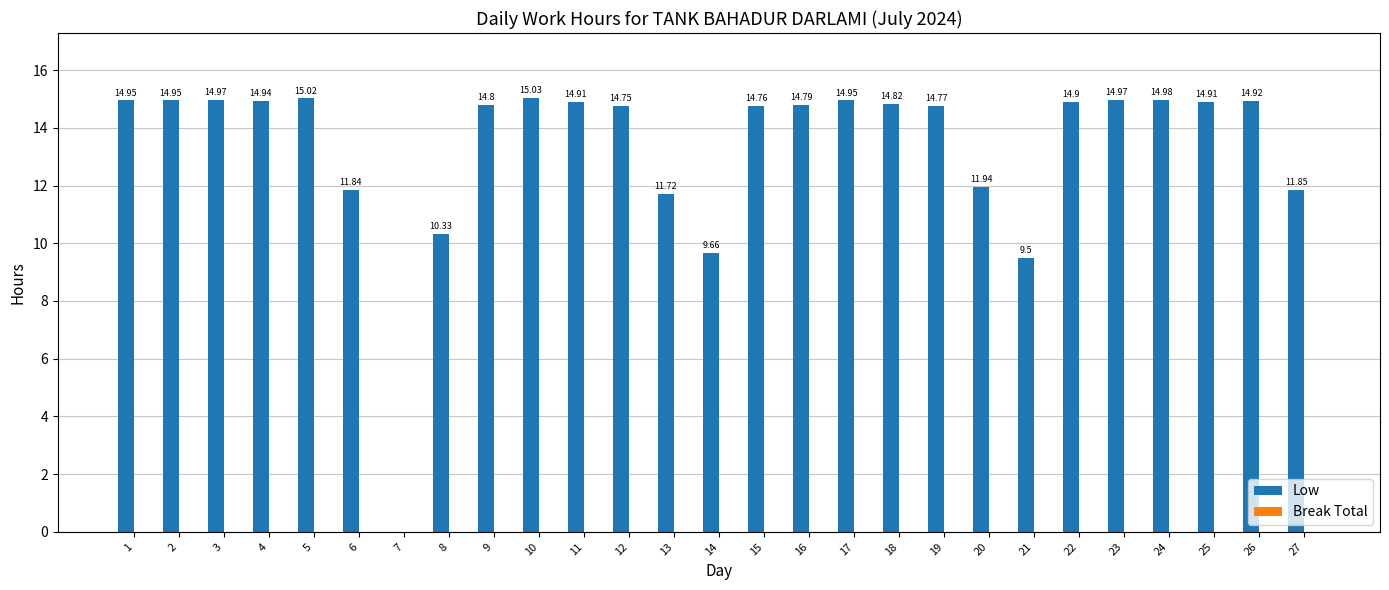

Which has a higher value, 25 or 7?

25